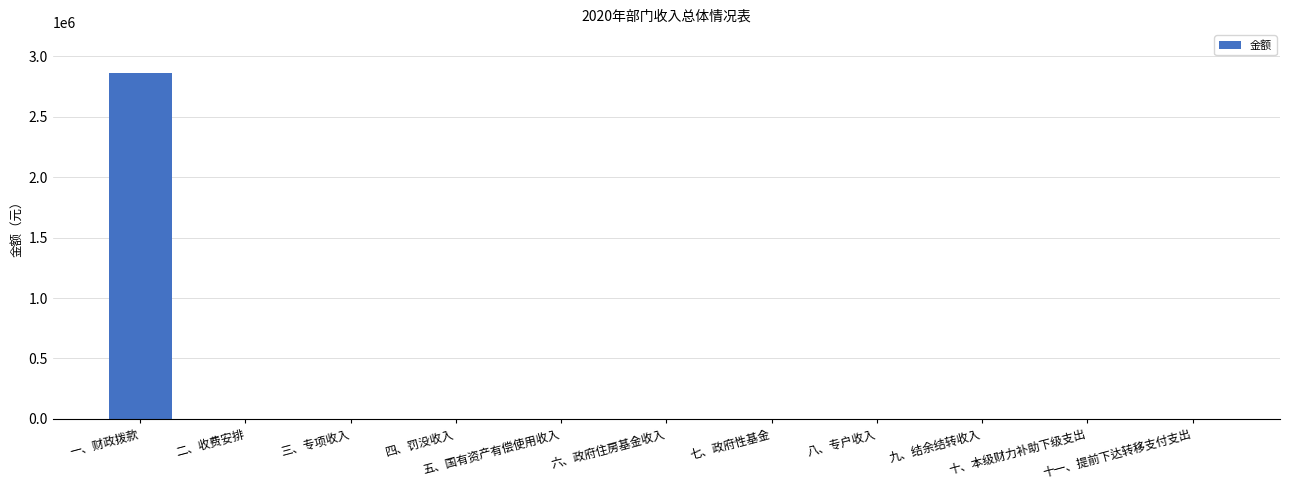

Are the bars horizontal?

No